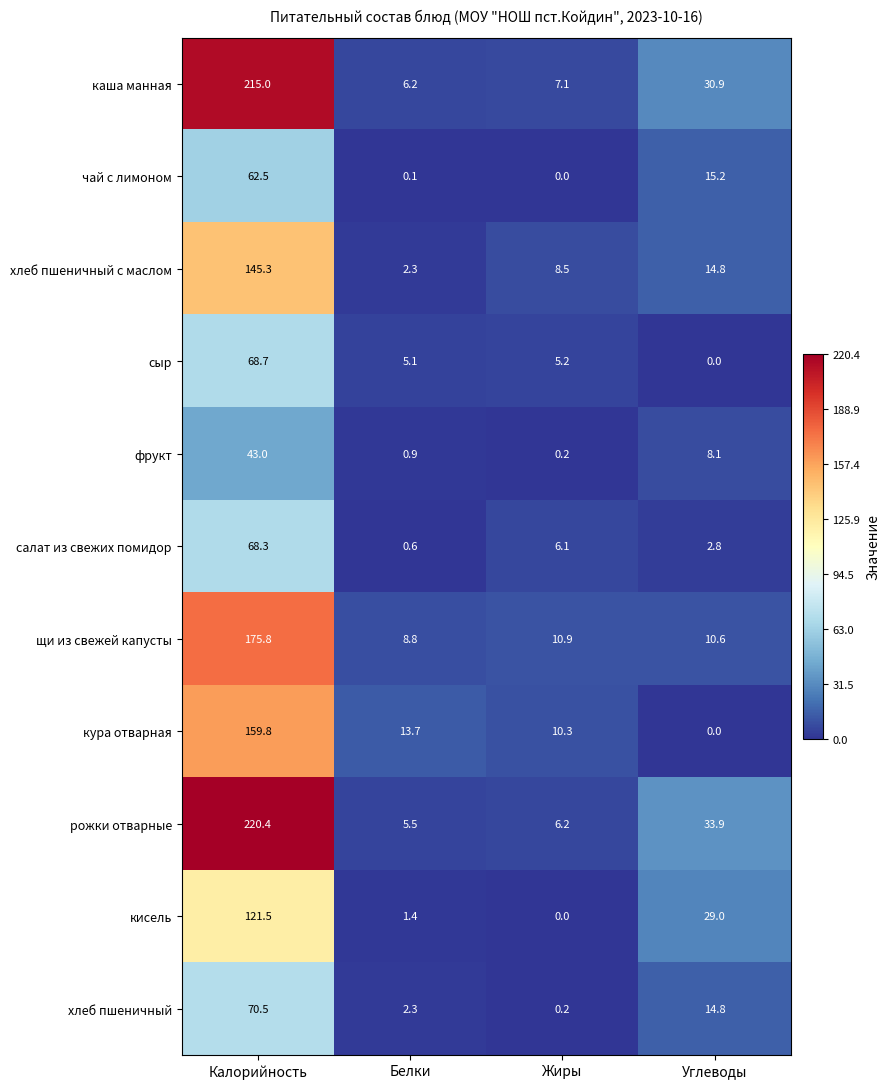

At which category is the sum across all series the highest?

Калорийность